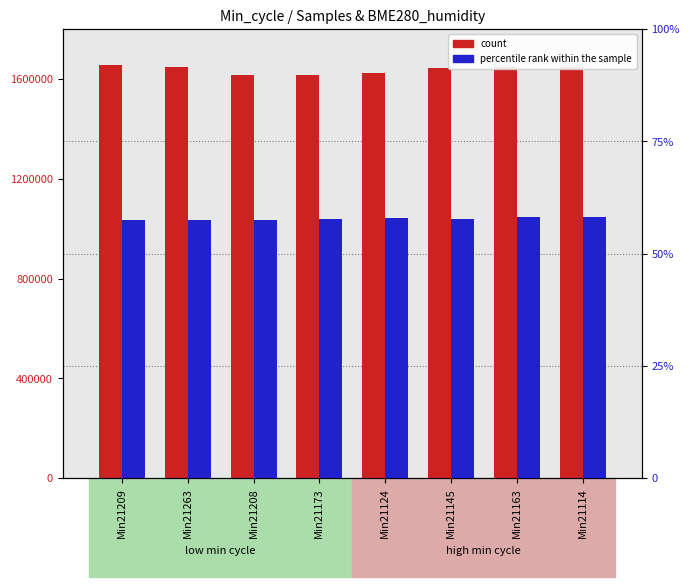

How many series are shown in this chart?

2